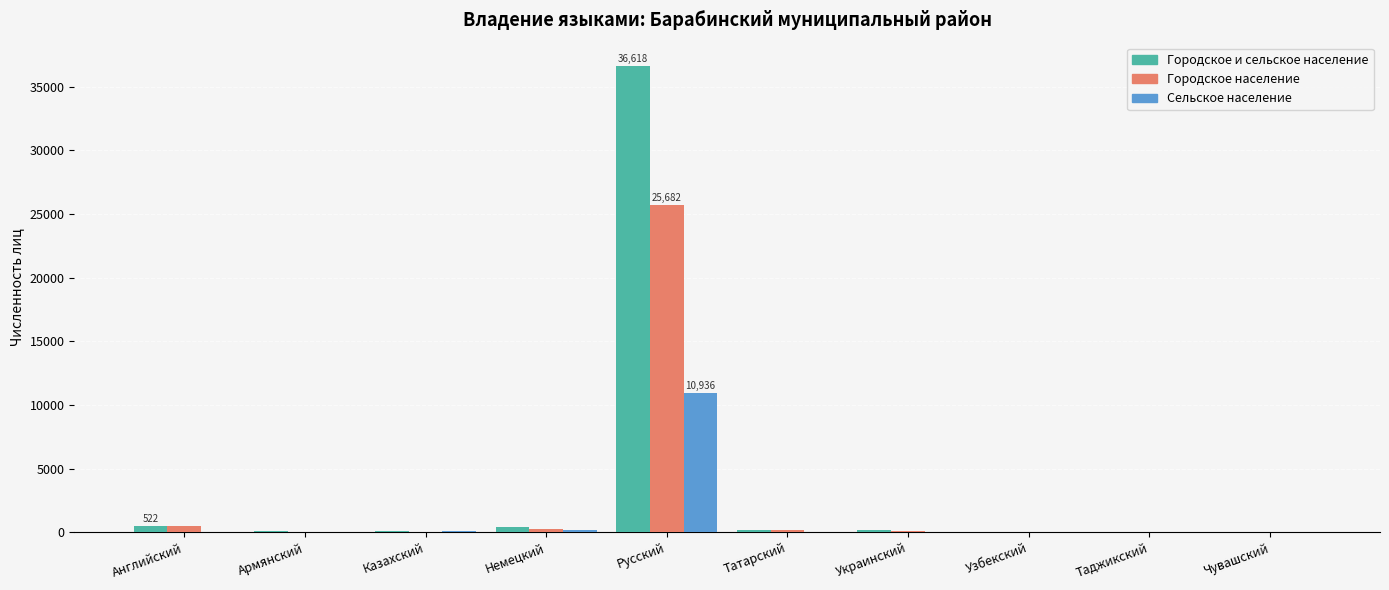

At which category is the sum across all series the highest?

Русский